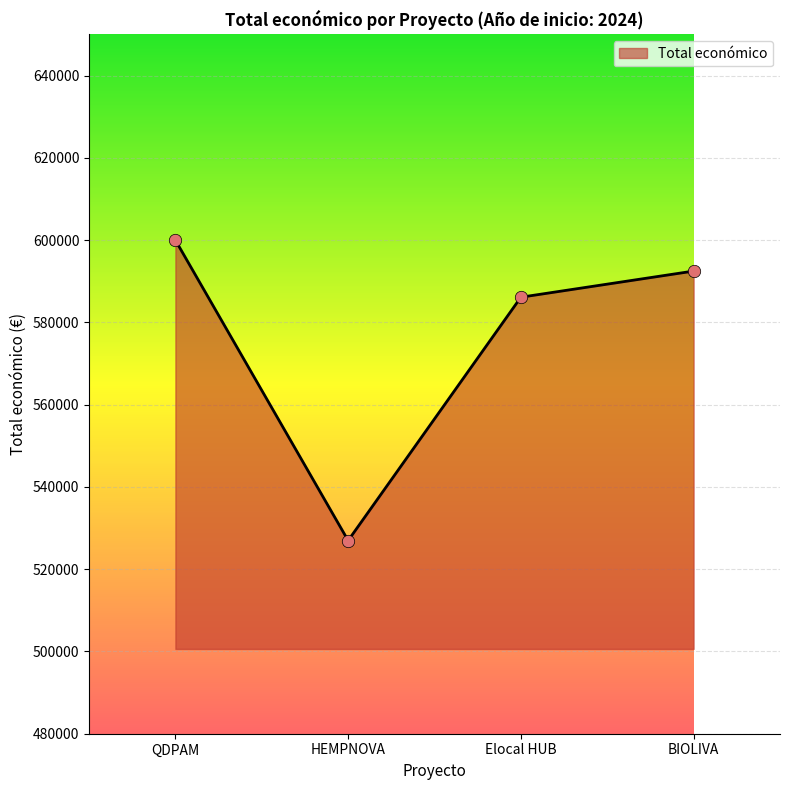

What is the change in value from Elocal HUB to BIOLIVA?

+6355